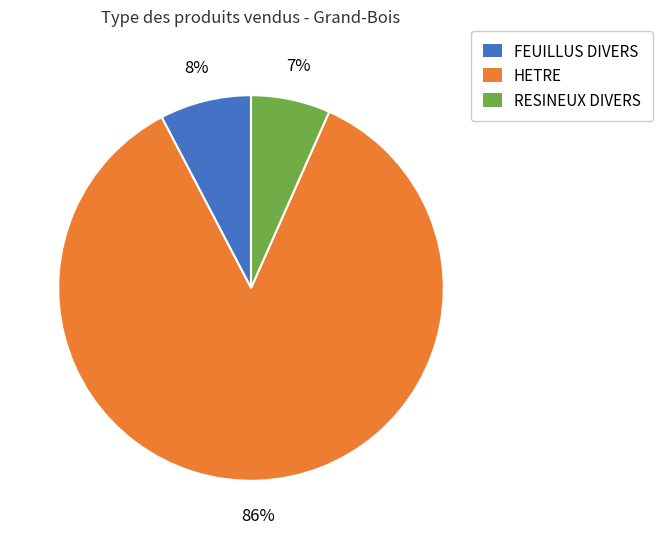

To the nearest percent, what is the average slice percentage?

33%